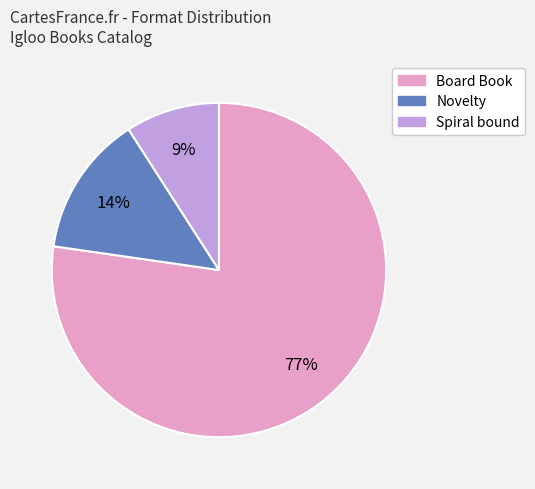

To the nearest percent, what is the combined percentage of Board Book and Novelty?

91%